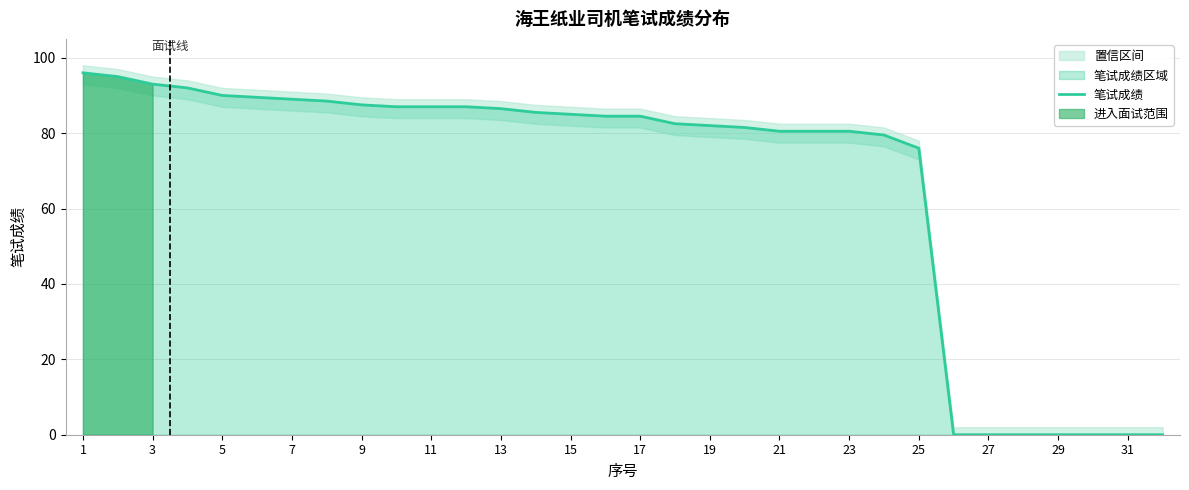

Is it true that 笔试成绩 equals 0.0 at 27?

True